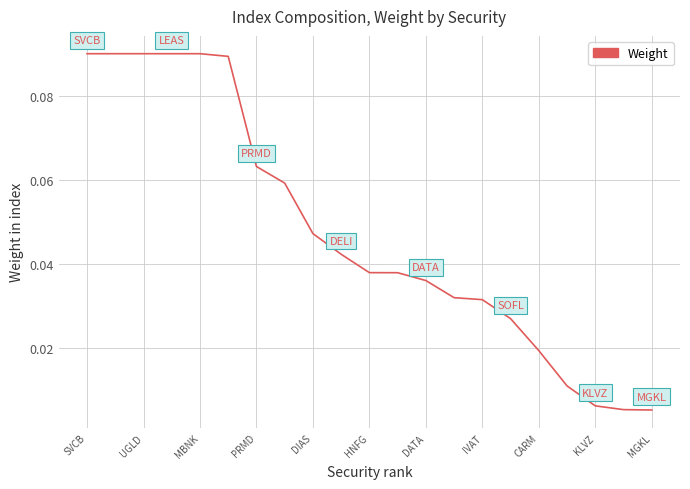

Between KLVZ and MBNK, which is larger?

MBNK